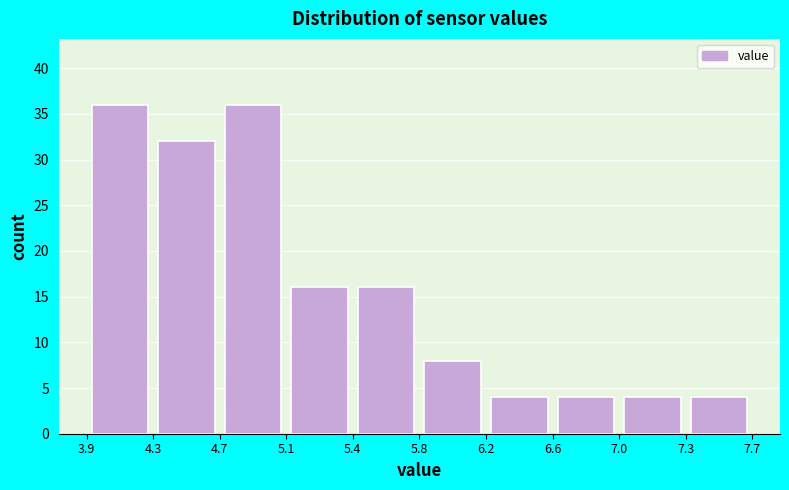

Reading left to right, transcribe this chart: for each bar, give the range it covers on the x-axis and its height. The values are not printed on the chart, so give them approximately, as read against the axis.

3.9 to 4.3: 36
4.3 to 4.7: 32
4.7 to 5.1: 36
5.1 to 5.4: 16
5.4 to 5.8: 16
5.8 to 6.2: 8
6.2 to 6.6: 4
6.6 to 7.0: 4
7.0 to 7.3: 4
7.3 to 7.7: 4